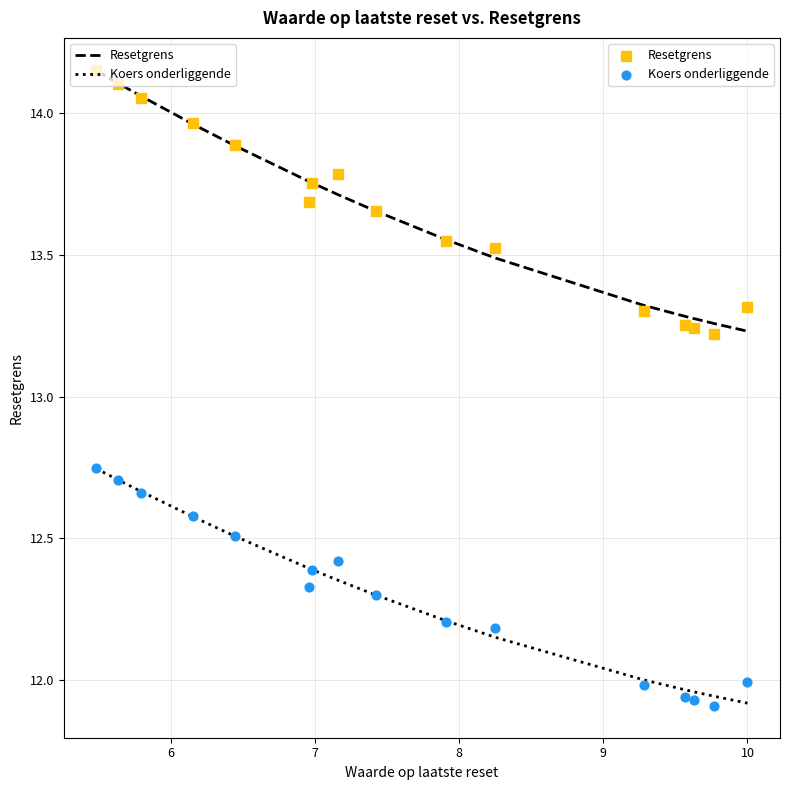

Which series reaches the minimum Y coordinate?

Koers onderliggende